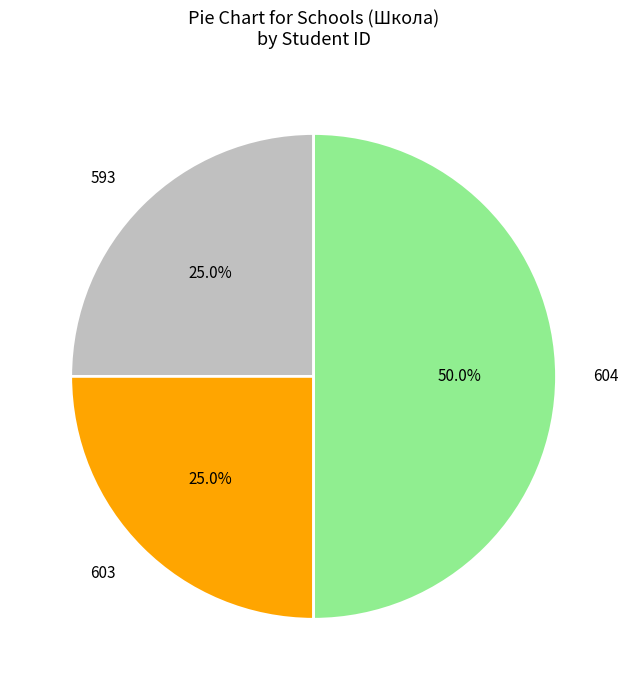

Which has a higher value, 593 or 604?

604